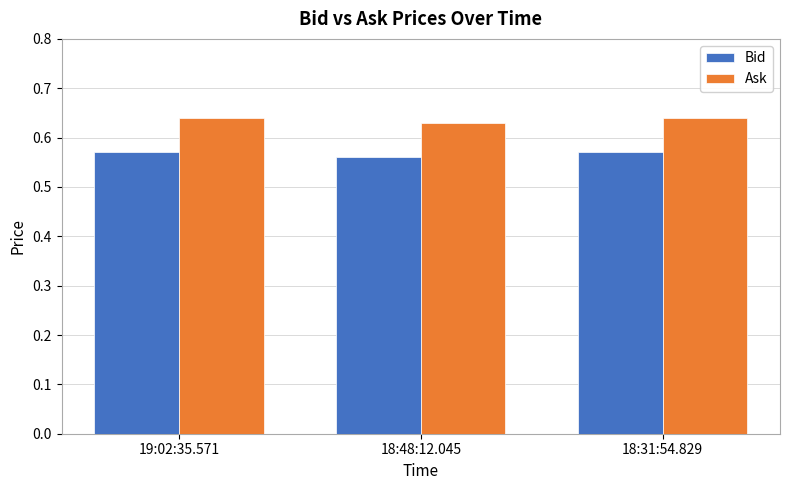

At 18:48:12.045, list the series in order from smallest to largest.

Bid, Ask